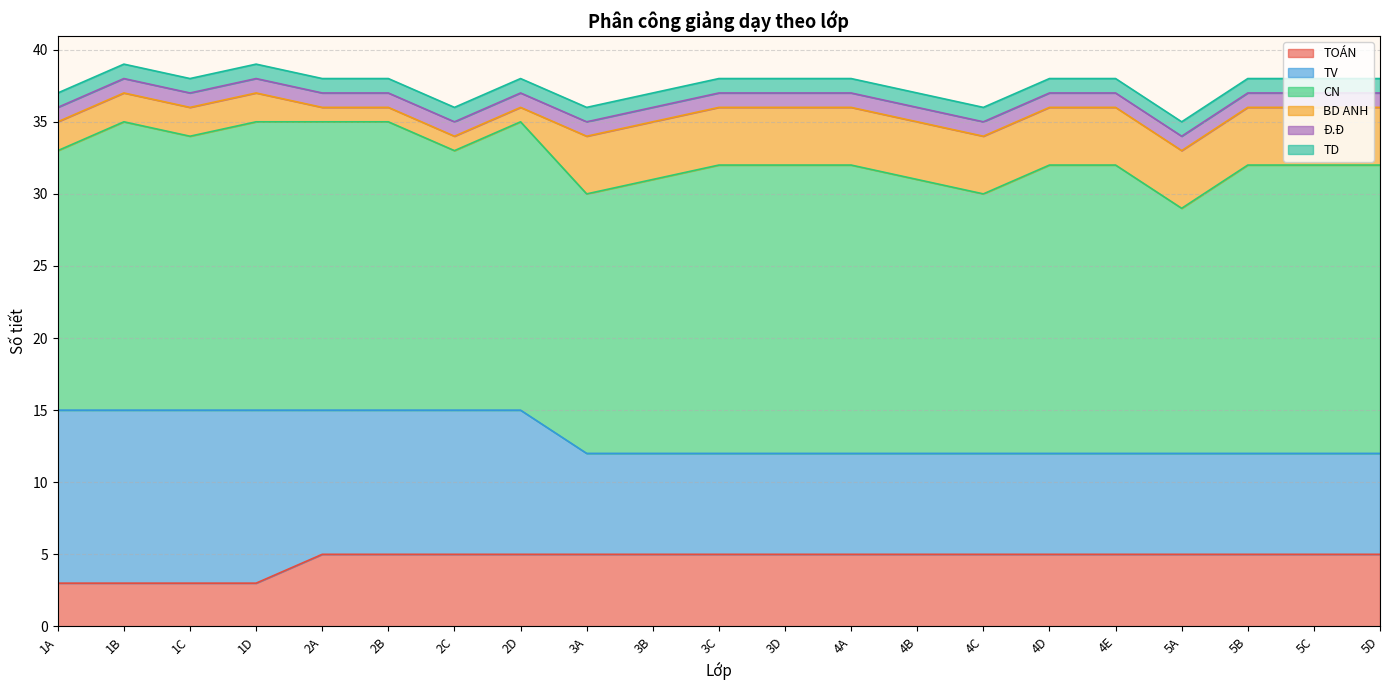

True or false: TOÁN and Đ.Đ intersect in this chart.

False